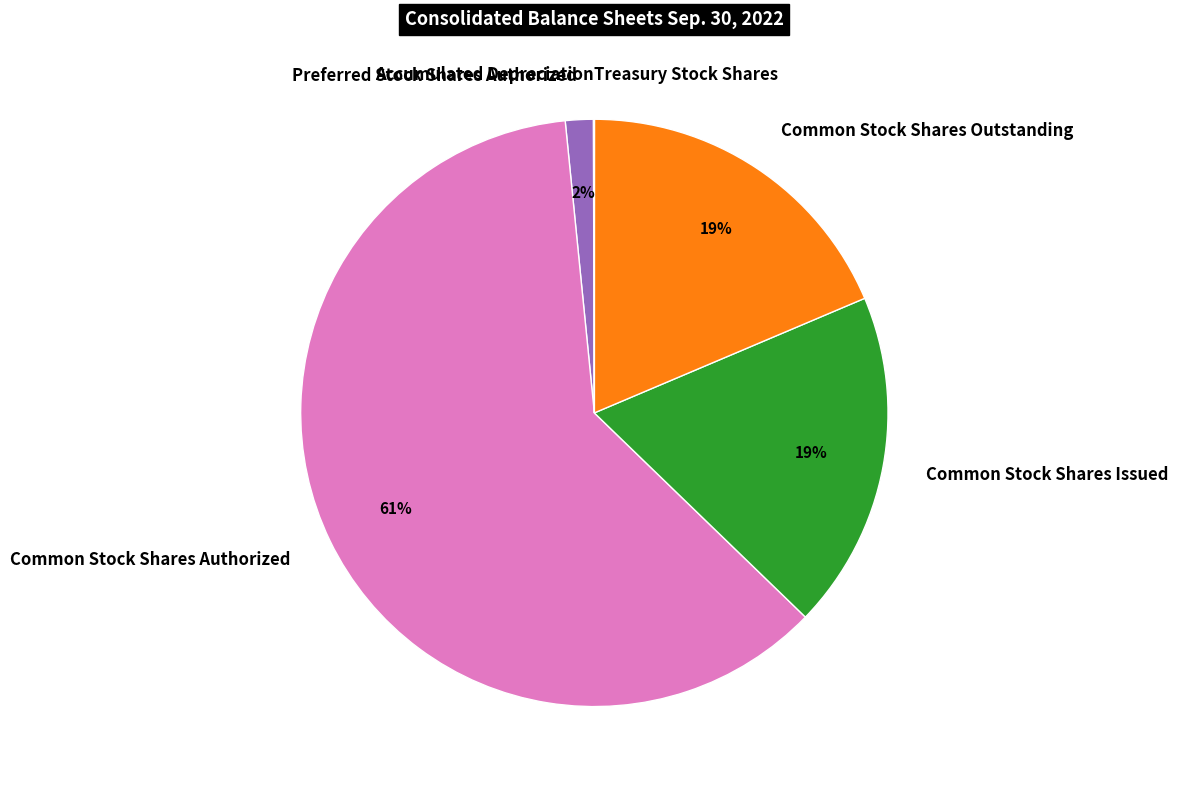

Which has a higher value, Common Stock Shares Authorized or Common Stock Shares Outstanding?

Common Stock Shares Authorized